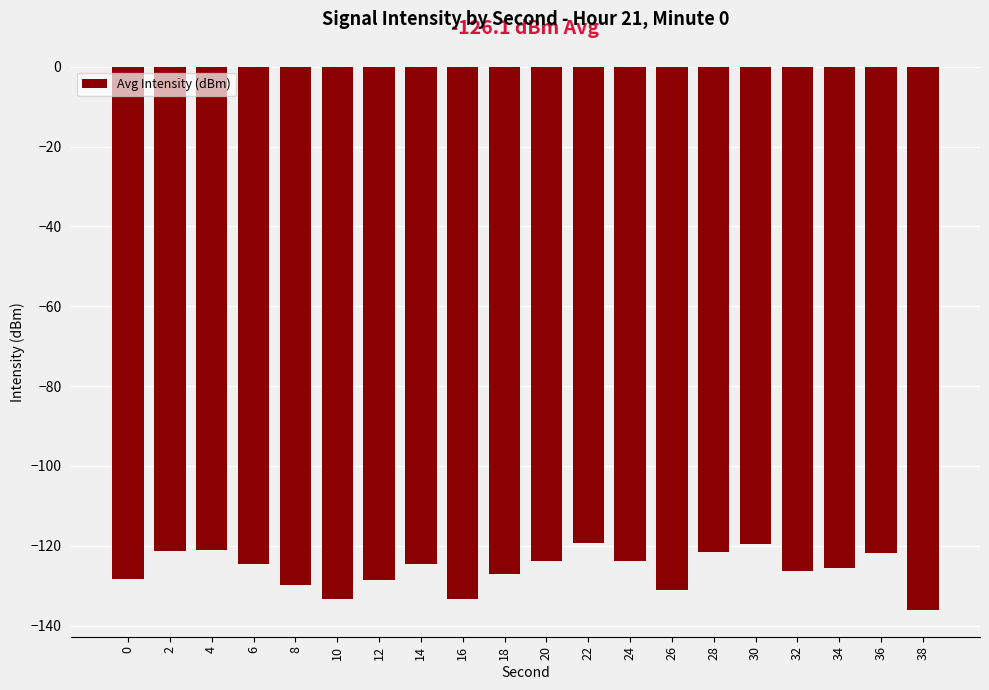

Between 34 and 22, which is larger?

22